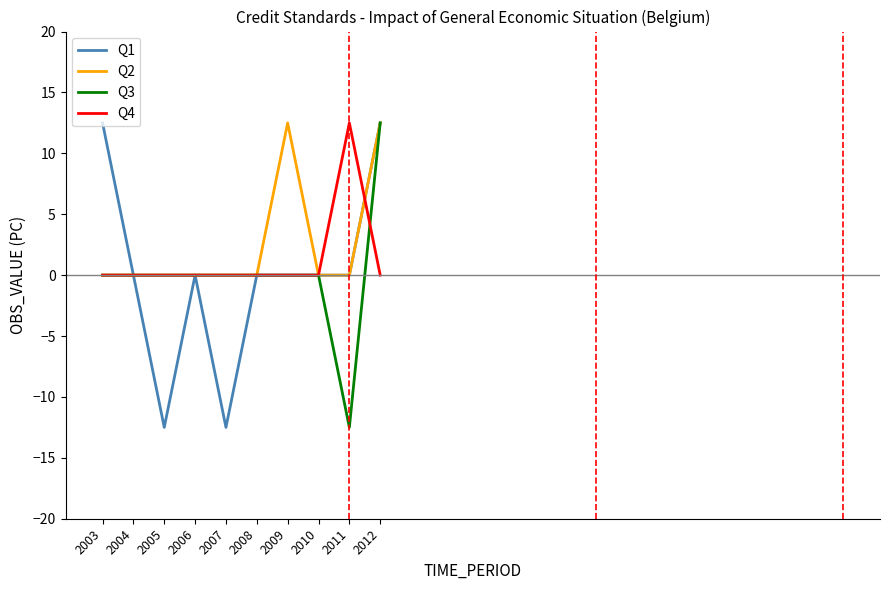

Count the number of data series in this chart.

4